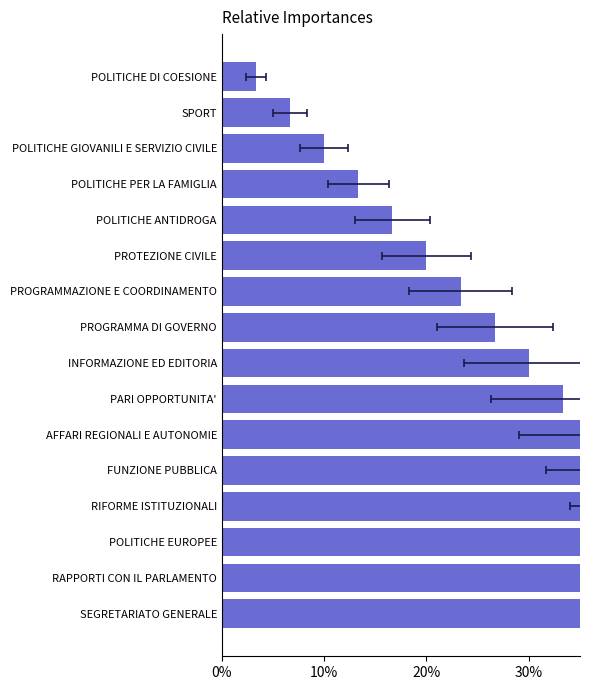

Is it true that the value at INFORMAZIONE ED EDITORIA is 0.1?

False